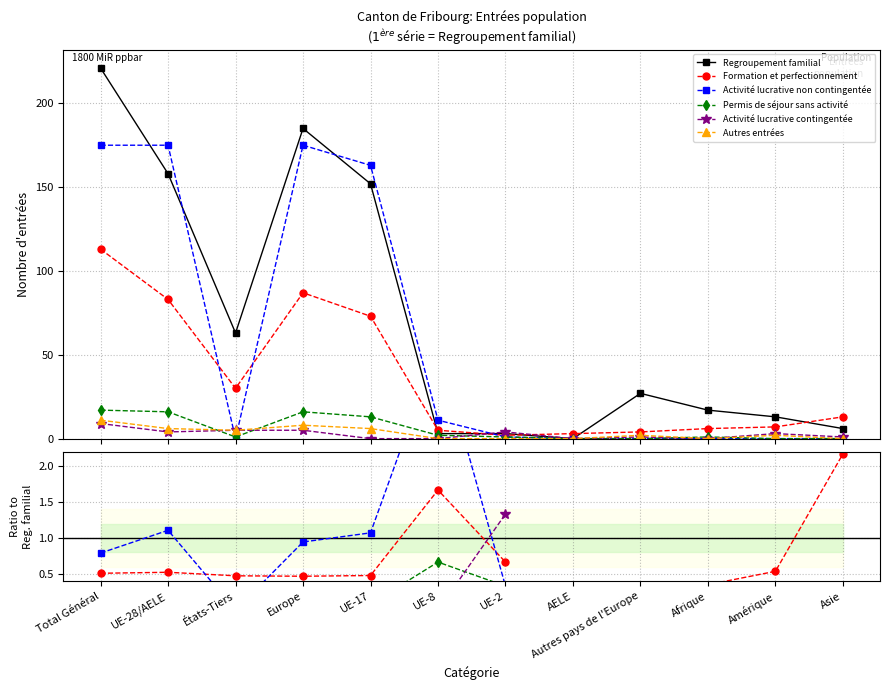

Where is the first local maximum for Regroupement familial?

Europe